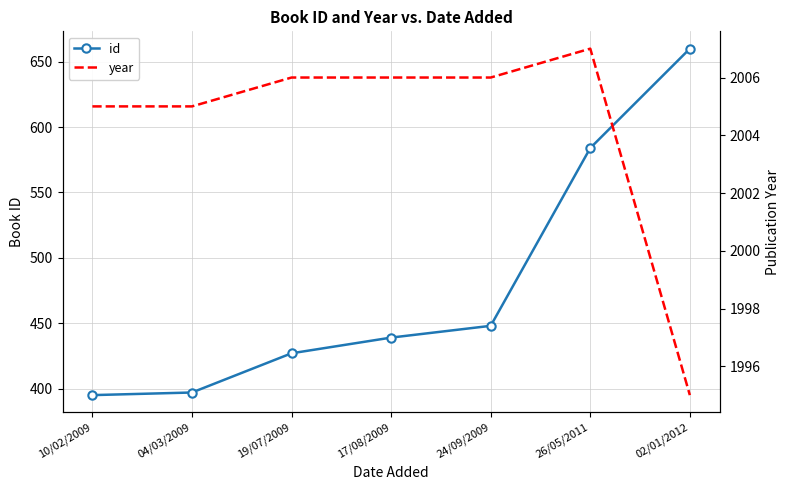

True or false: year and id cross at least once.

False